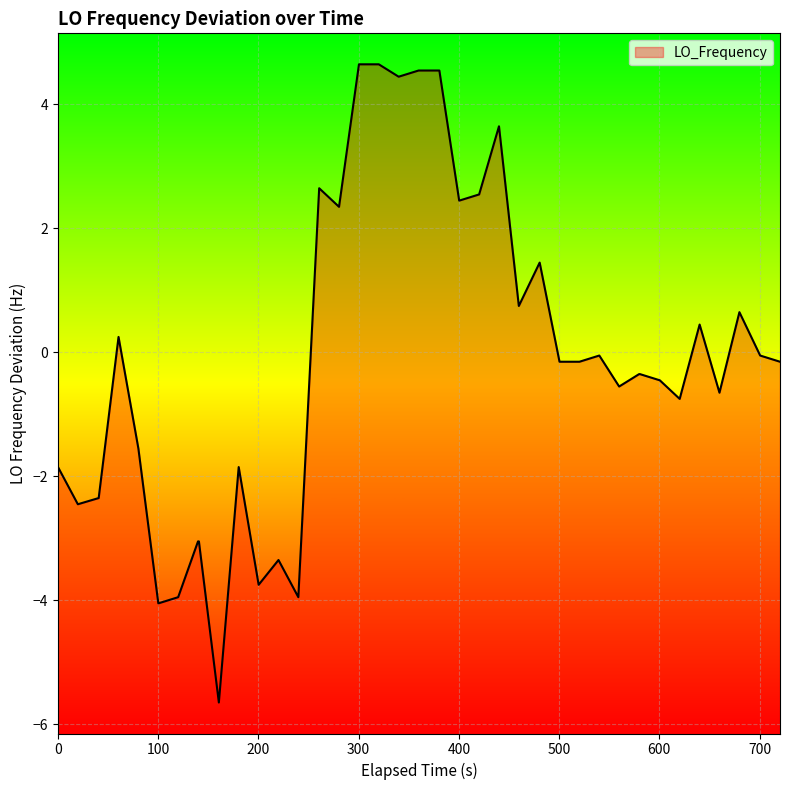

How many lines are shown in the chart?

1